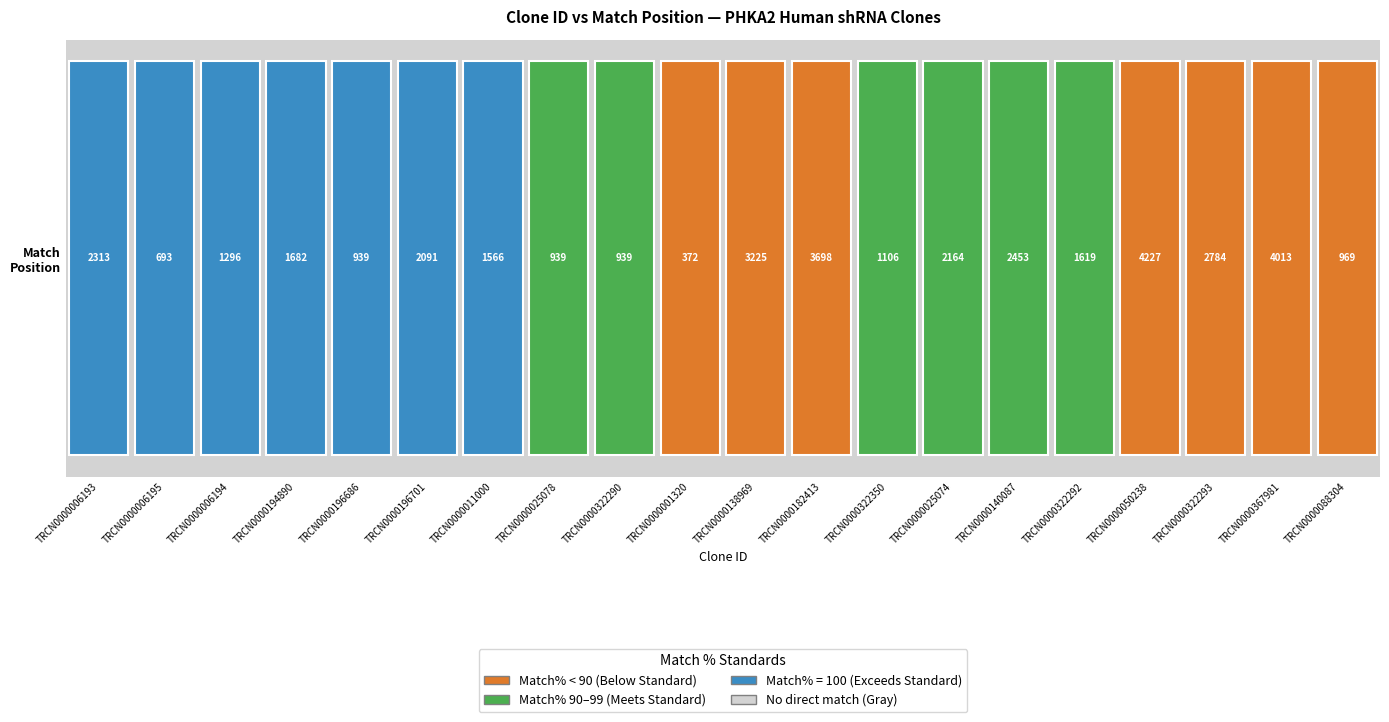

What is the sum of all values?

39088